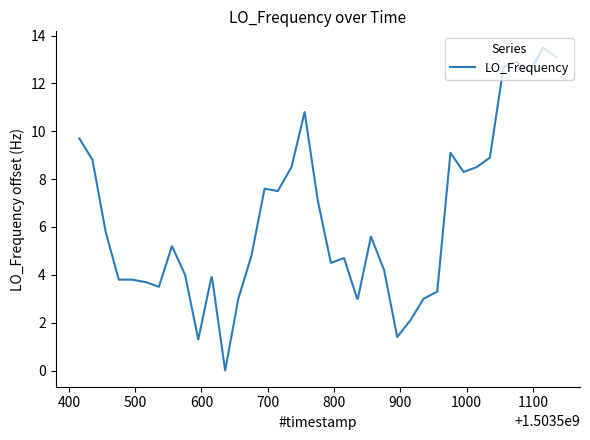

How many positive values are there?

39